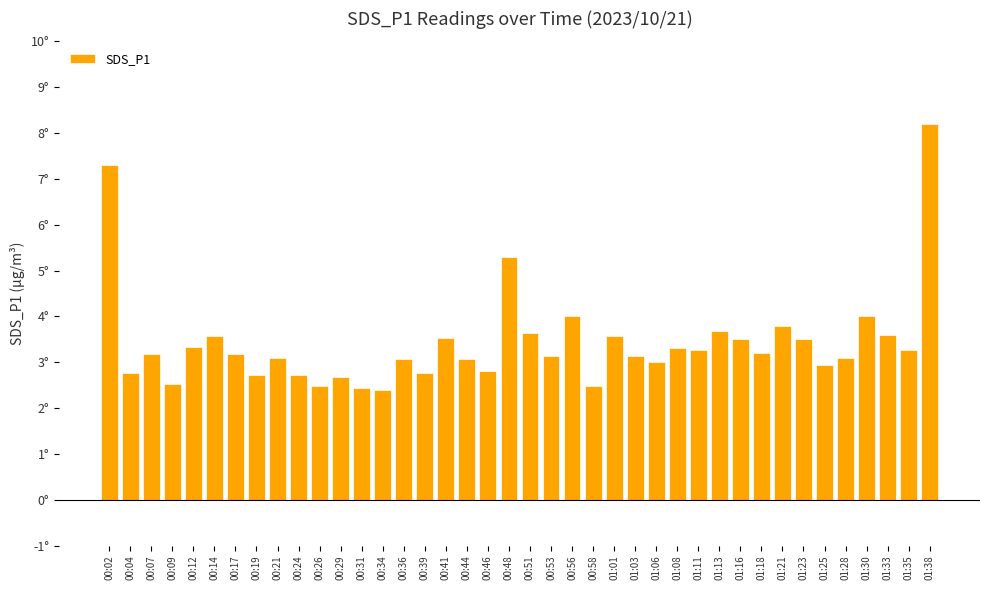

Where is the data nearest to the value 5?

00:48